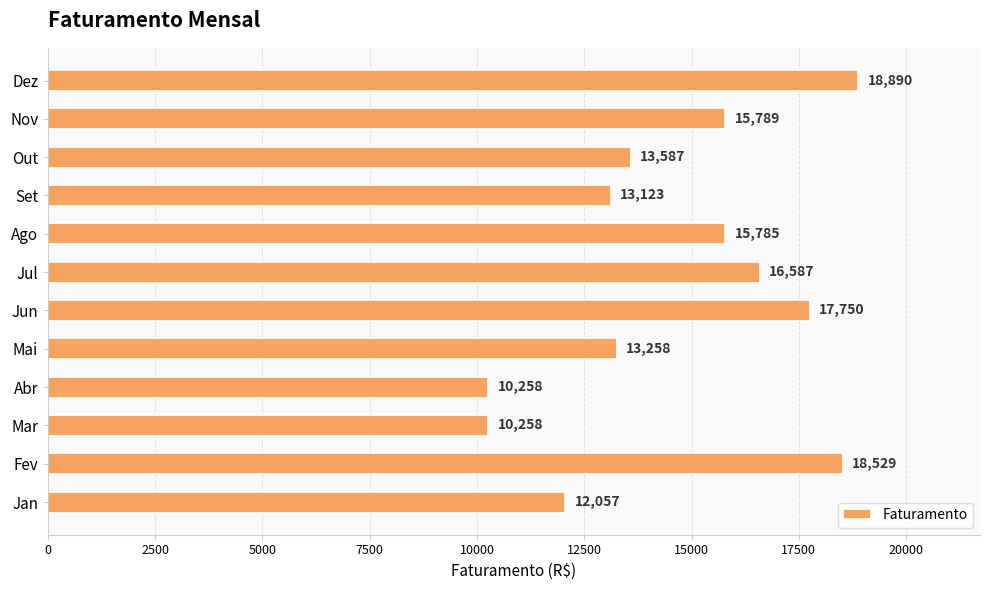

Between Set and Jun, which is larger?

Jun